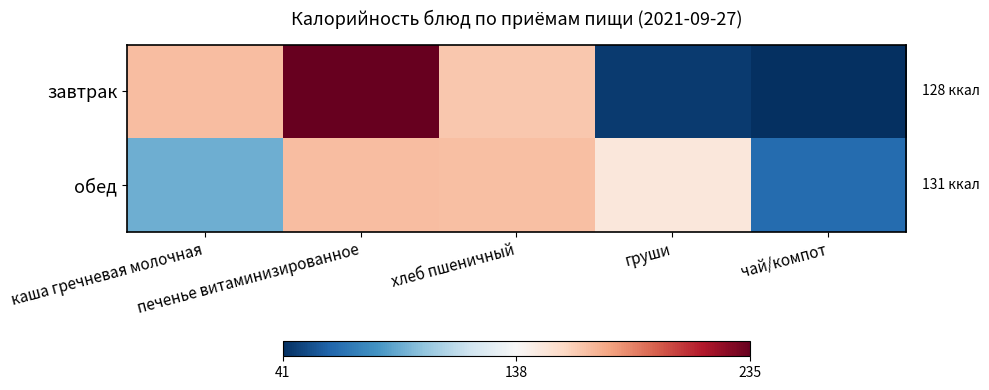

Rank the series by their maximum value, from lowest to highest.

обед, завтрак